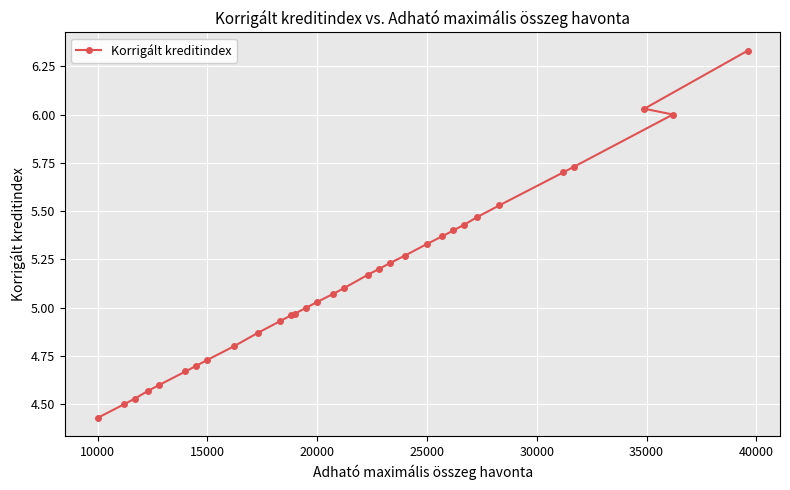

How many series are shown in this chart?

1